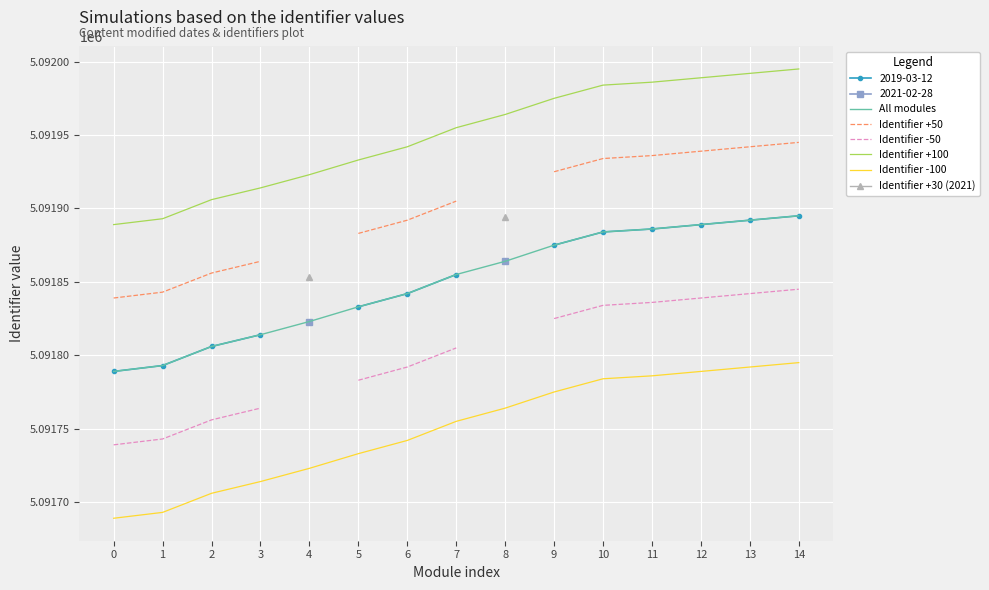

What is the approximate value of Identifier -100 at 5, to the nearest 10?

5091730